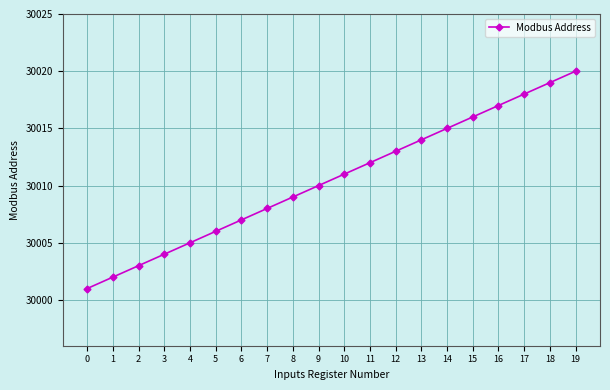

How many lines are shown in the chart?

1